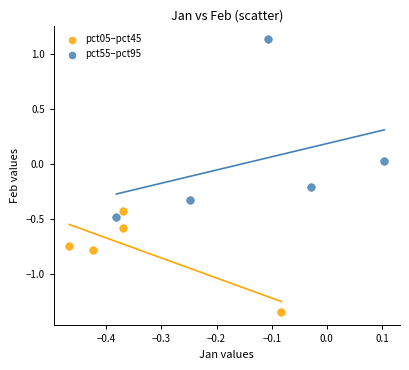

Which series reaches the minimum Y coordinate?

pct05–pct45